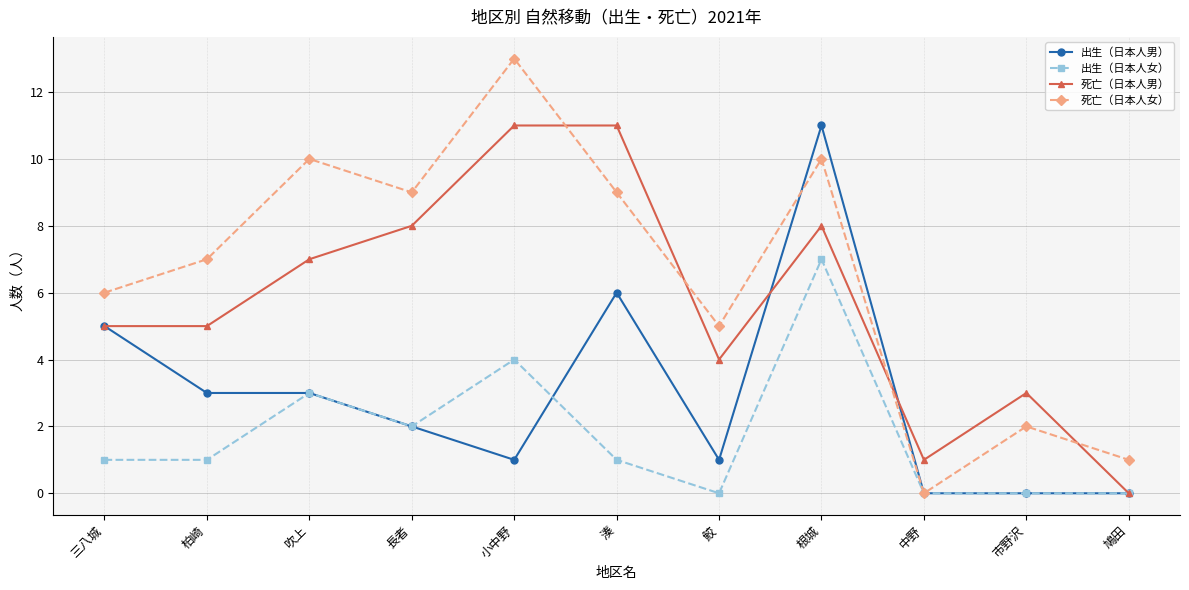

Reading left to right, what are all the values shown in this chart?

出生（日本人男）: 三八城=5	柏崎=3	吹上=3	長者=2	小中野=1	湊=6	鮫=1	根城=11	中野=0	市野沢=0	鳩田=0
出生（日本人女）: 三八城=1	柏崎=1	吹上=3	長者=2	小中野=4	湊=1	鮫=0	根城=7	中野=0	市野沢=0	鳩田=0
死亡（日本人男）: 三八城=5	柏崎=5	吹上=7	長者=8	小中野=11	湊=11	鮫=4	根城=8	中野=1	市野沢=3	鳩田=0
死亡（日本人女）: 三八城=6	柏崎=7	吹上=10	長者=9	小中野=13	湊=9	鮫=5	根城=10	中野=0	市野沢=2	鳩田=1